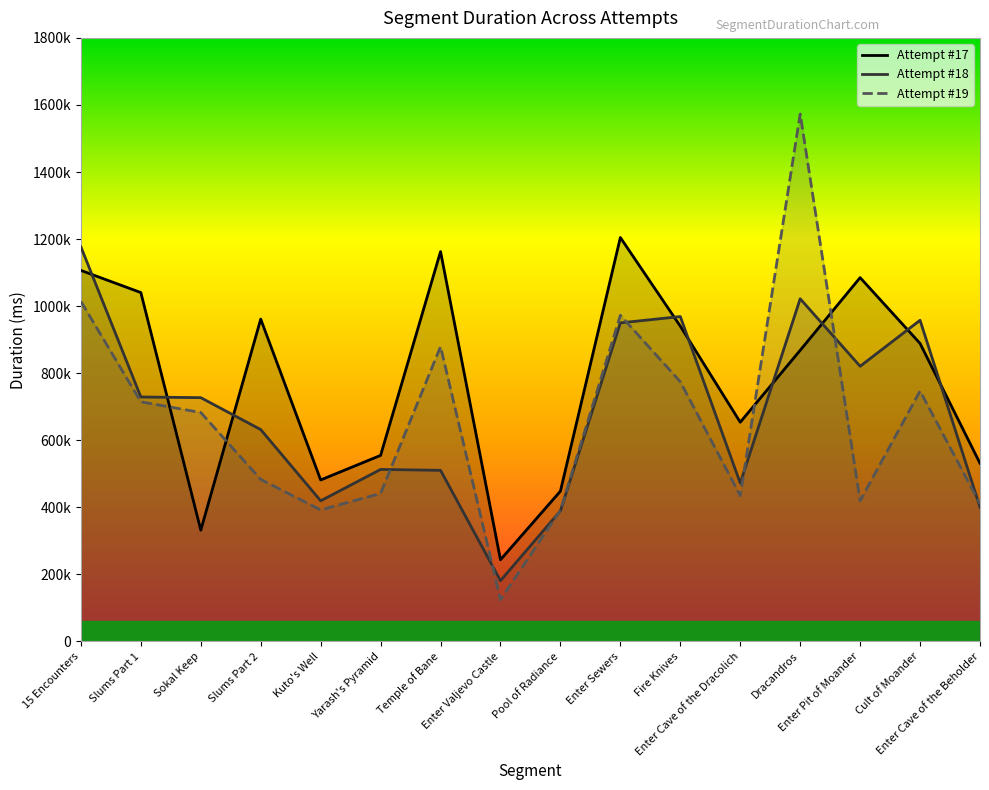

True or false: Attempt #19 and Attempt #17 cross at least once.

True